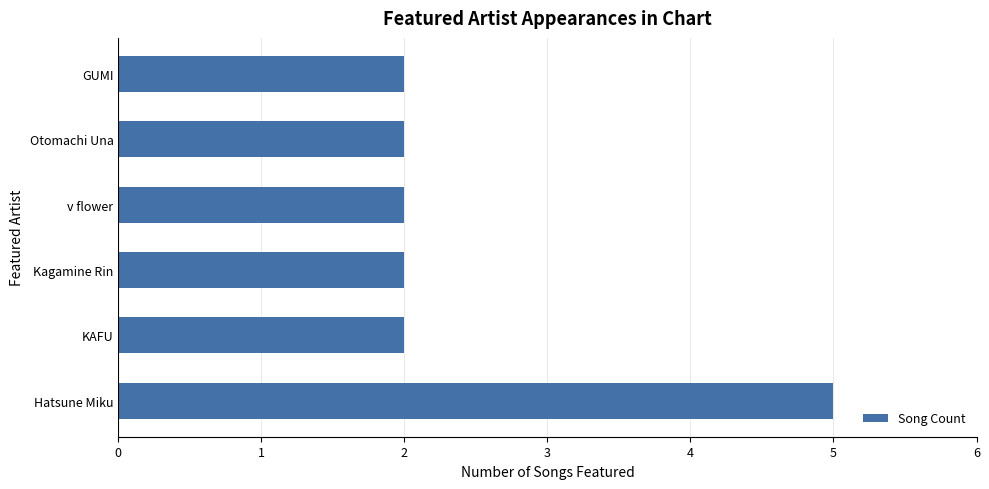

Reading bottom to top, transcribe all the data shown in this chart.

5	2	2	2	2	2